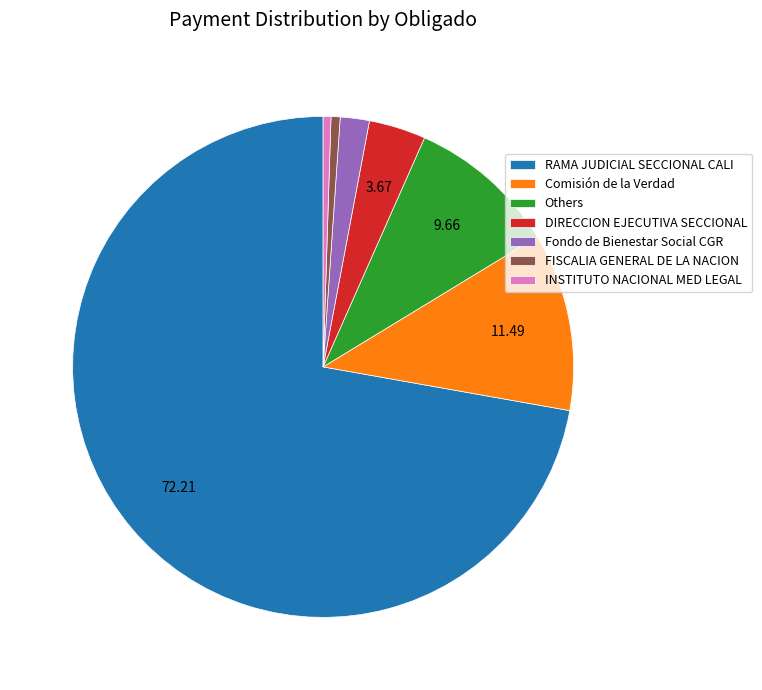

Is there any slice that represents more than half of the pie?

Yes